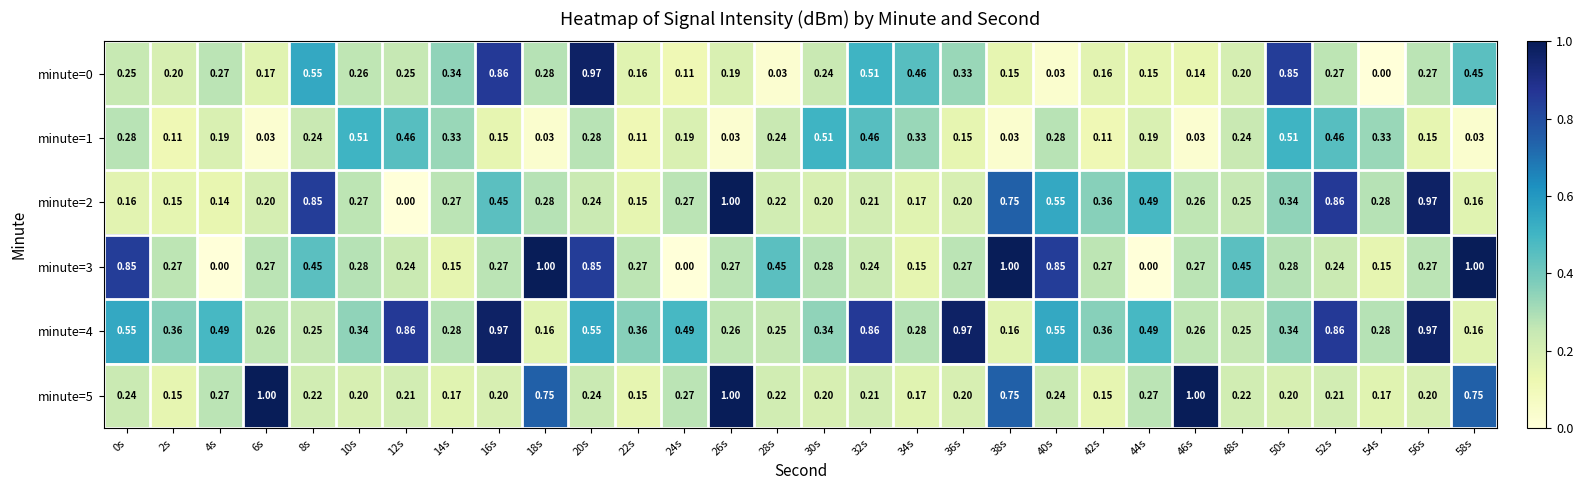

What is the maximum value shown in the chart?

1.0